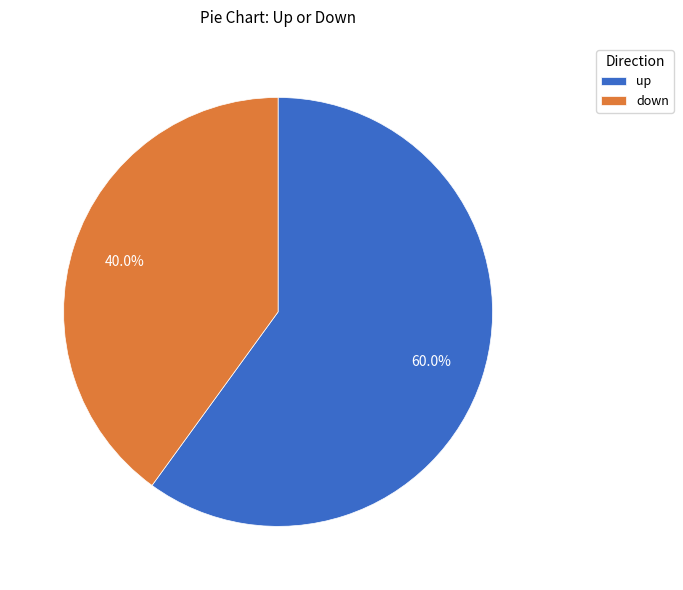

Rank the categories by value from highest to lowest.

up, down